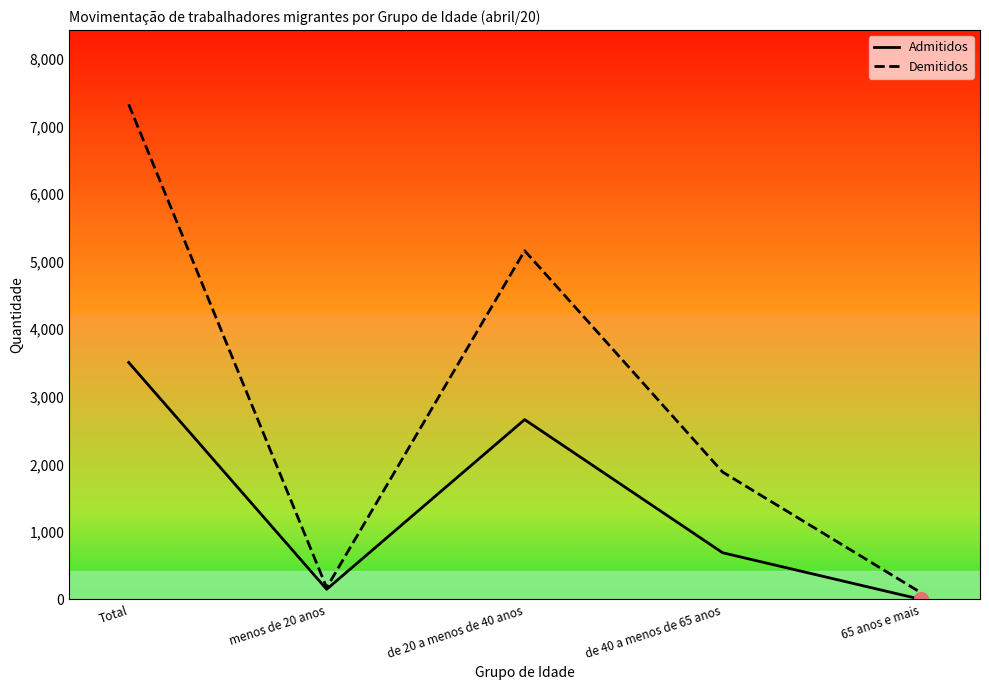

Which series has the widest spread of values?

Demitidos